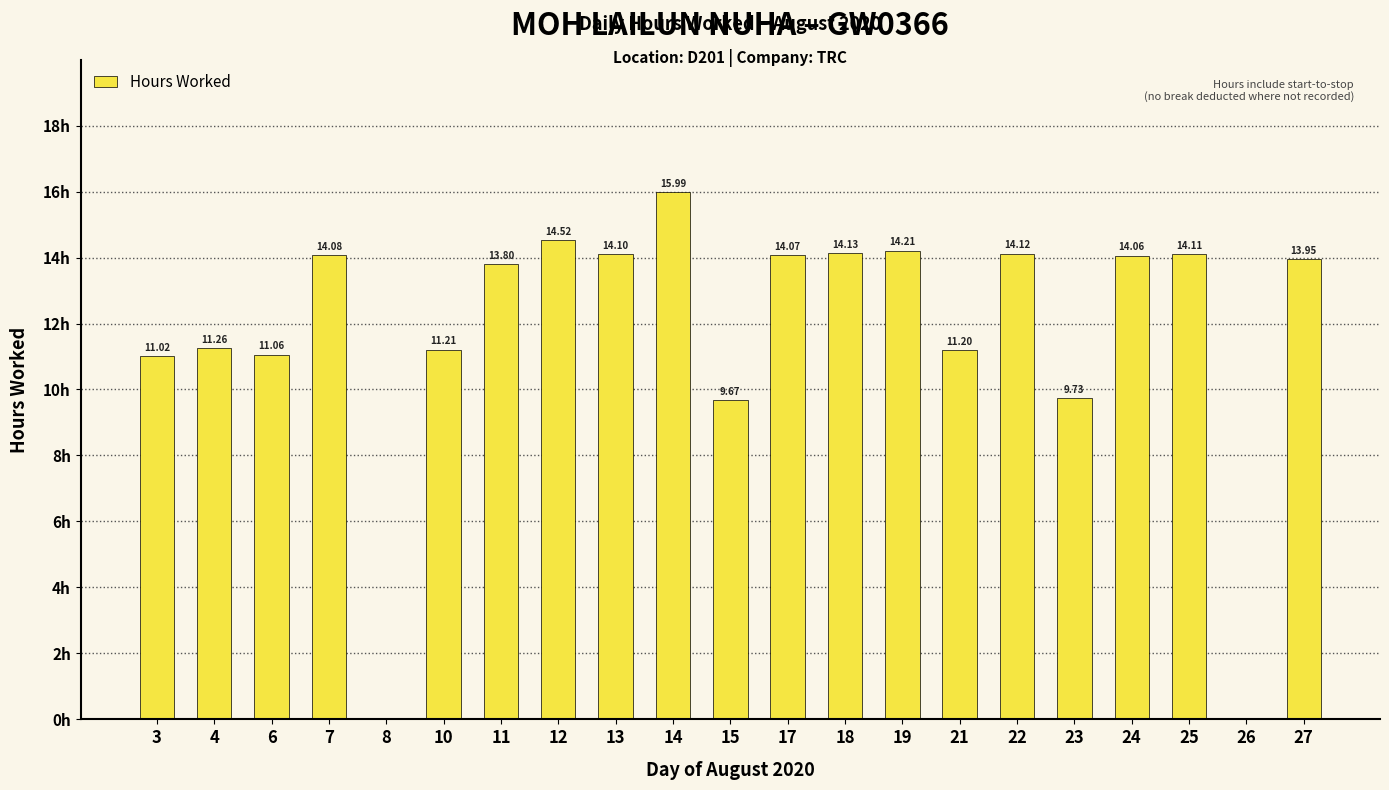

What is the change in value from 3 to 11?

+2.8